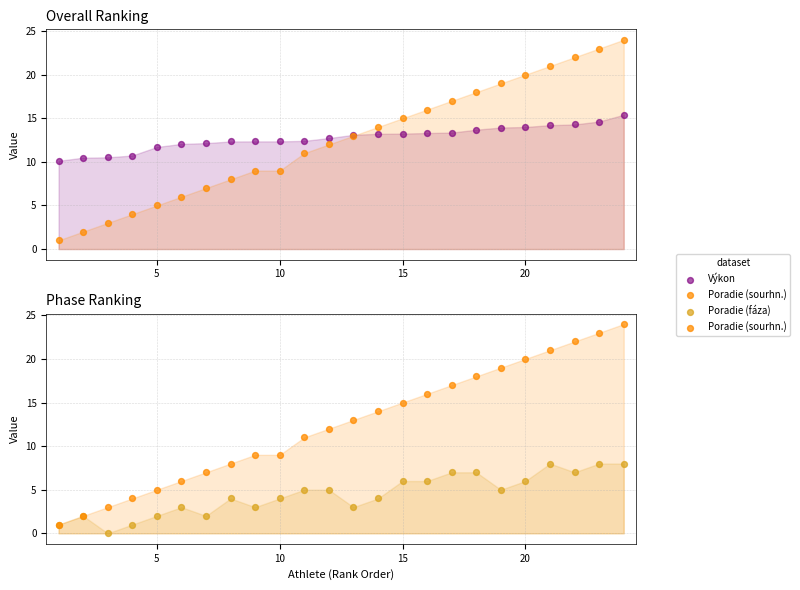

Is the value of Poradie (fáza) at 7 greater than the value of Výkon at 25?

No